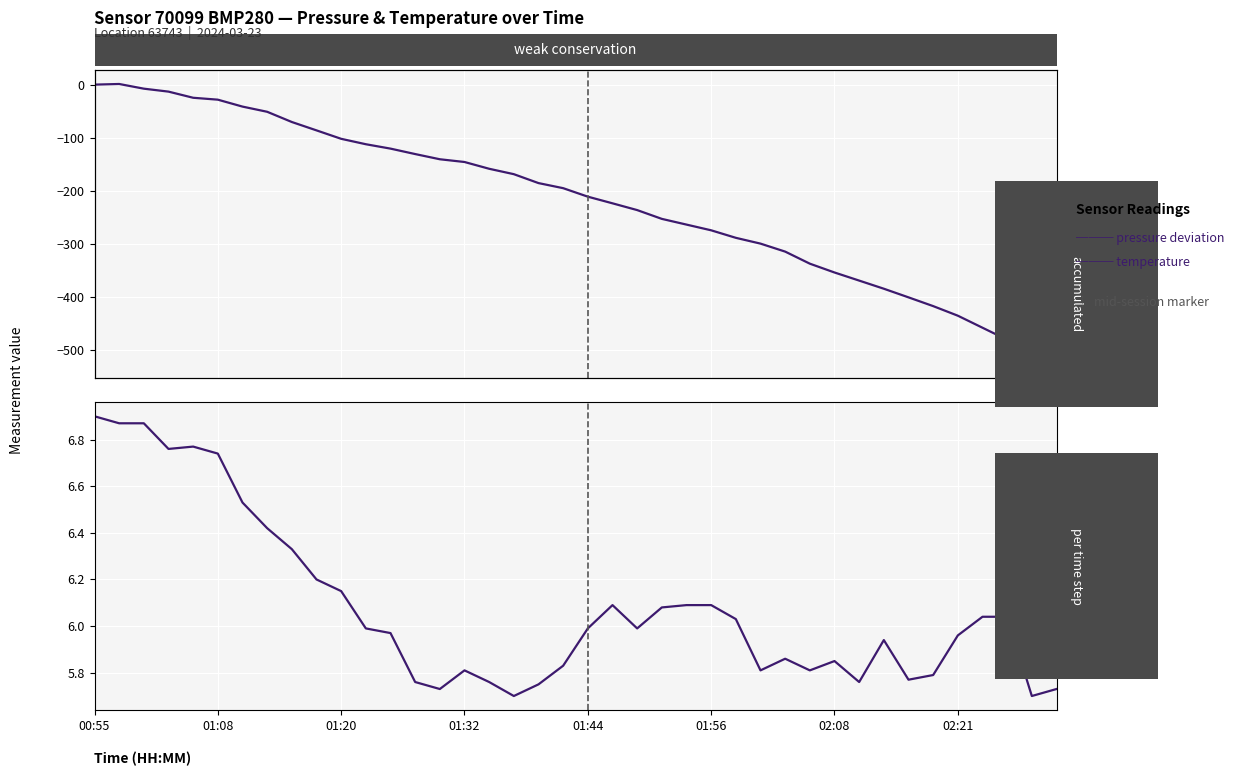

Which has a higher value, 11 or 5?

5